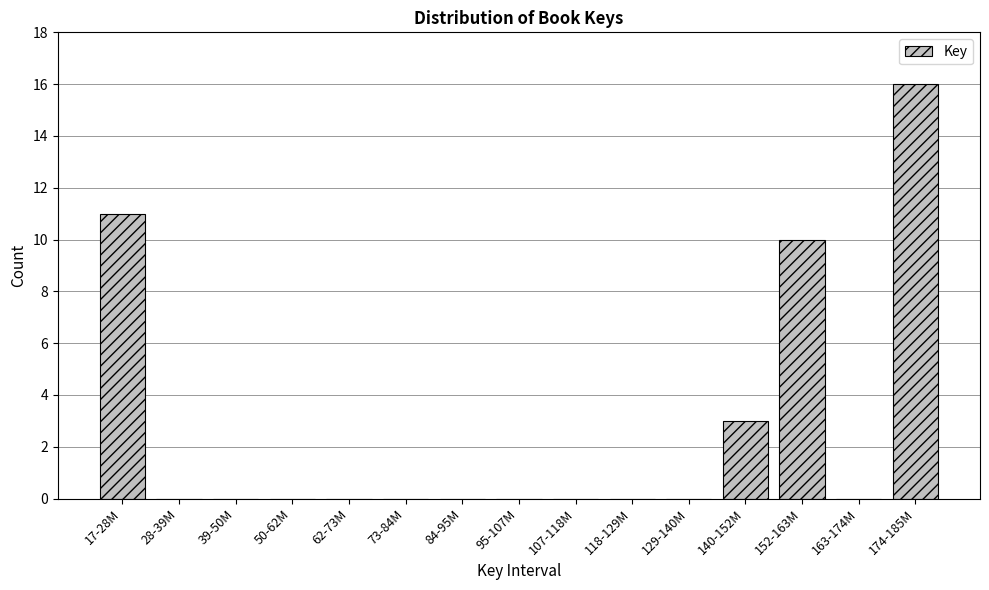

Reading left to right, what are all the values shown in this chart?

17-28M=11	28-39M=0	39-50M=0	50-62M=0	62-73M=0	73-84M=0	84-95M=0	95-107M=0	107-118M=0	118-129M=0	129-140M=0	140-152M=3	152-163M=10	163-174M=0	174-185M=16